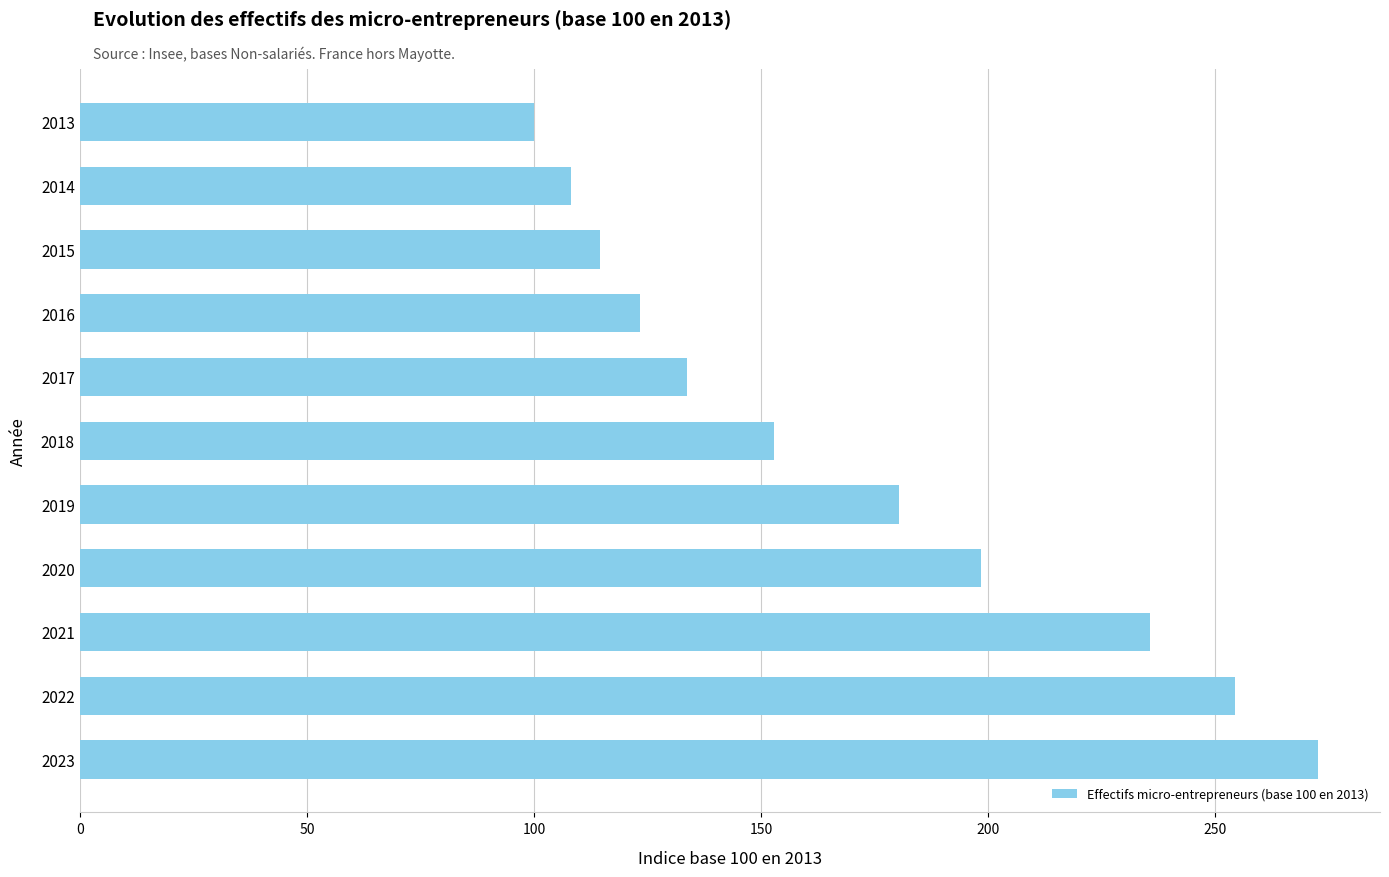

What is the sum of all values?

1873.8